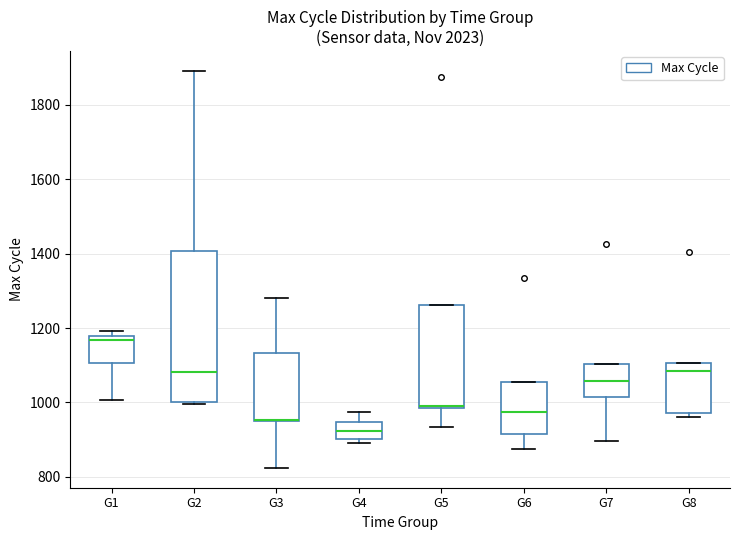

Reading left to right, read every box against the y-axis: the position of its median line, the range the box covers, and the ends of its whiskers. The values are not printed on the chart, so give them approximately, as read against the axis.

G1: median 1160, box 1100 to 1180, whiskers 1000 to 1200
G2: median 1080, box 1000 to 1400, whiskers 1000 to 1900
G3: median 960 (drawn on the box's lower edge), box 960 to 1140, whiskers 820 to 1280
G4: median 920, box 900 to 940, whiskers 900 (just below the box's lower edge) to 980
G5: median 1000, box 980 to 1260, whiskers 940 to 1260
G6: median 980, box 920 to 1060, whiskers 880 to 1060
G7: median 1060, box 1020 to 1100, whiskers 900 to 1100
G8: median 1080, box 980 to 1100, whiskers 960 to 1100